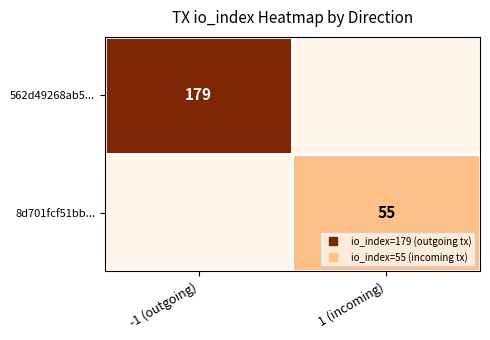

Which series has the largest range (max minus min)?

562d49268ab5...